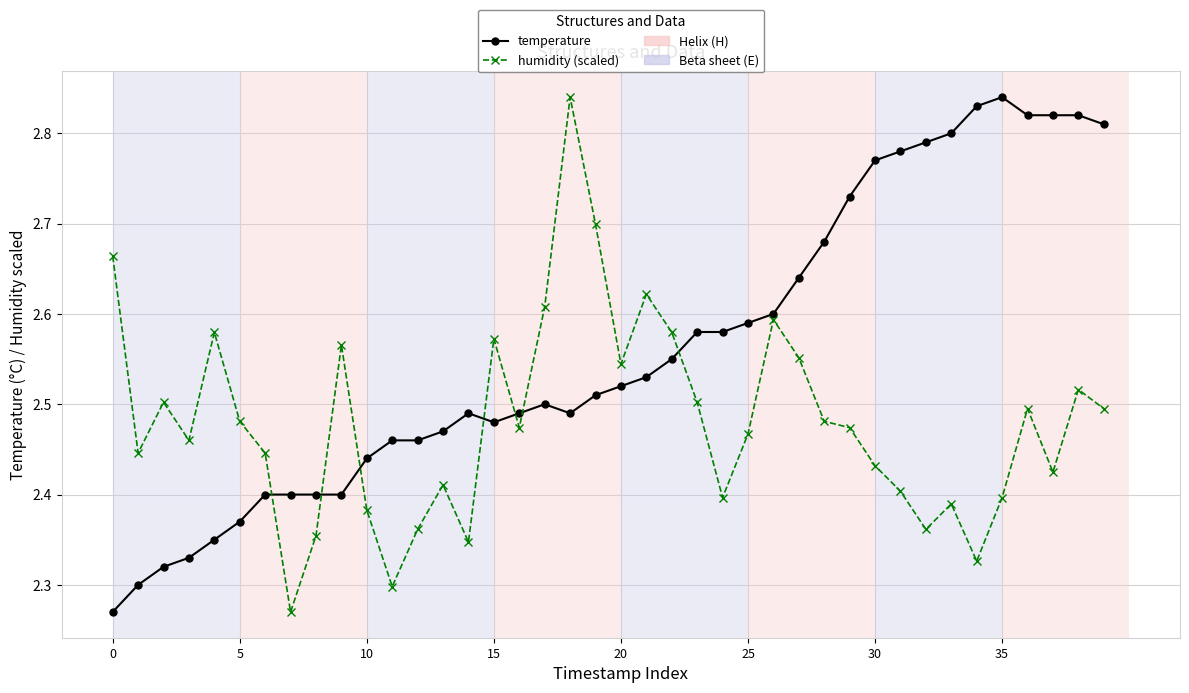

Rank the series by their average value, from highest to lowest.

temperature, humidity (scaled)